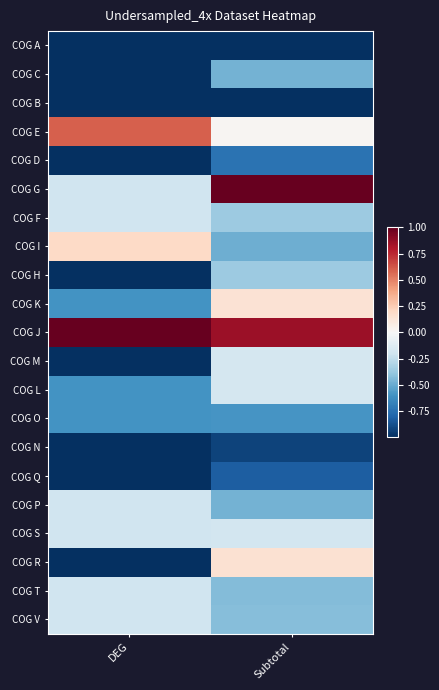

List the series in order of their peak value, highest first.

COG G, COG J, COG E, COG I, COG R, COG K, COG M, COG L, COG S, COG F, COG P, COG T, COG V, COG H, COG C, COG O, COG D, COG Q, COG N, COG A, COG B